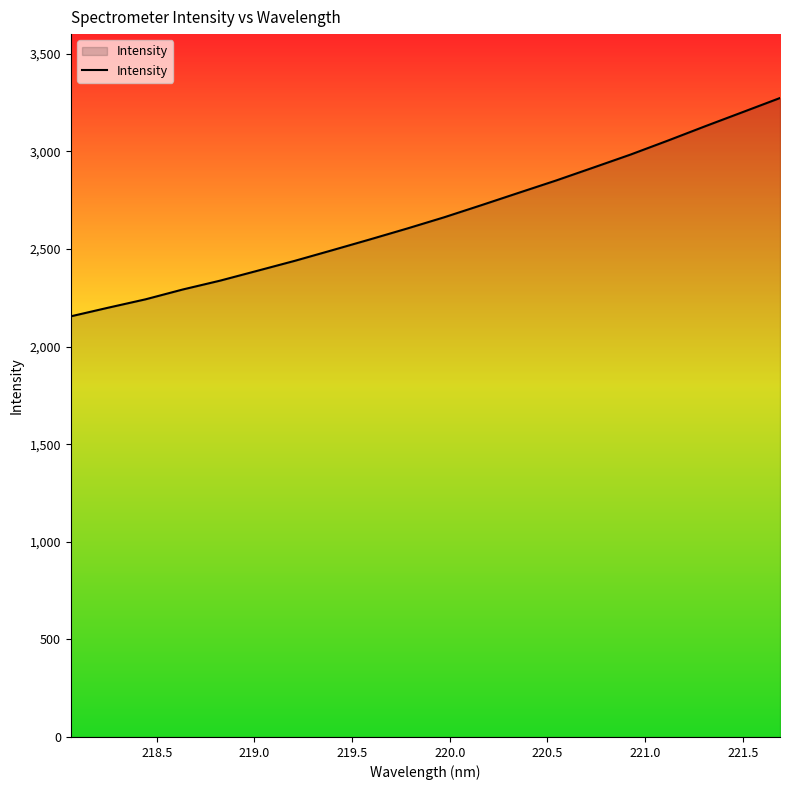

What is the difference between the maximum and minimum values?

1118.7